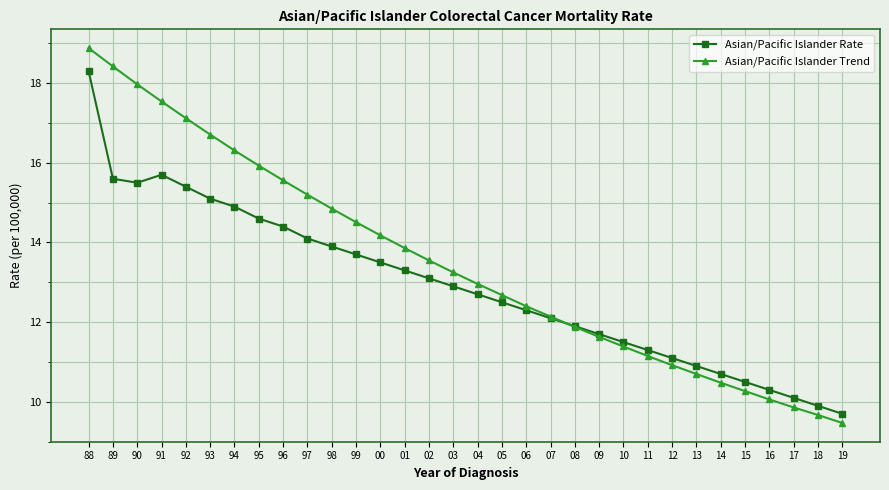

What is the sum of all Asian/Pacific Islander Trend values?

431.5